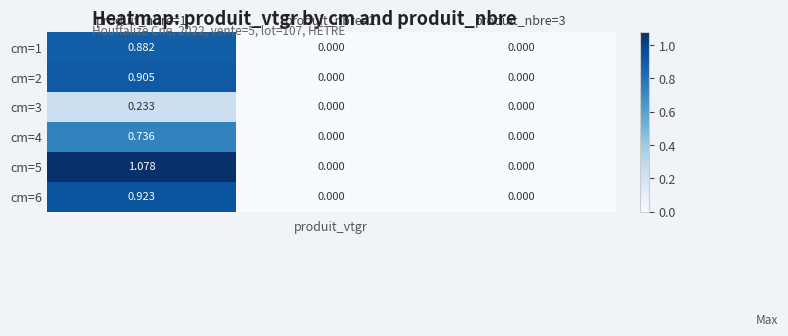

Is the value of cm=6 at produit_nbre=3 greater than the value of cm=4 at produit_nbre=1?

No